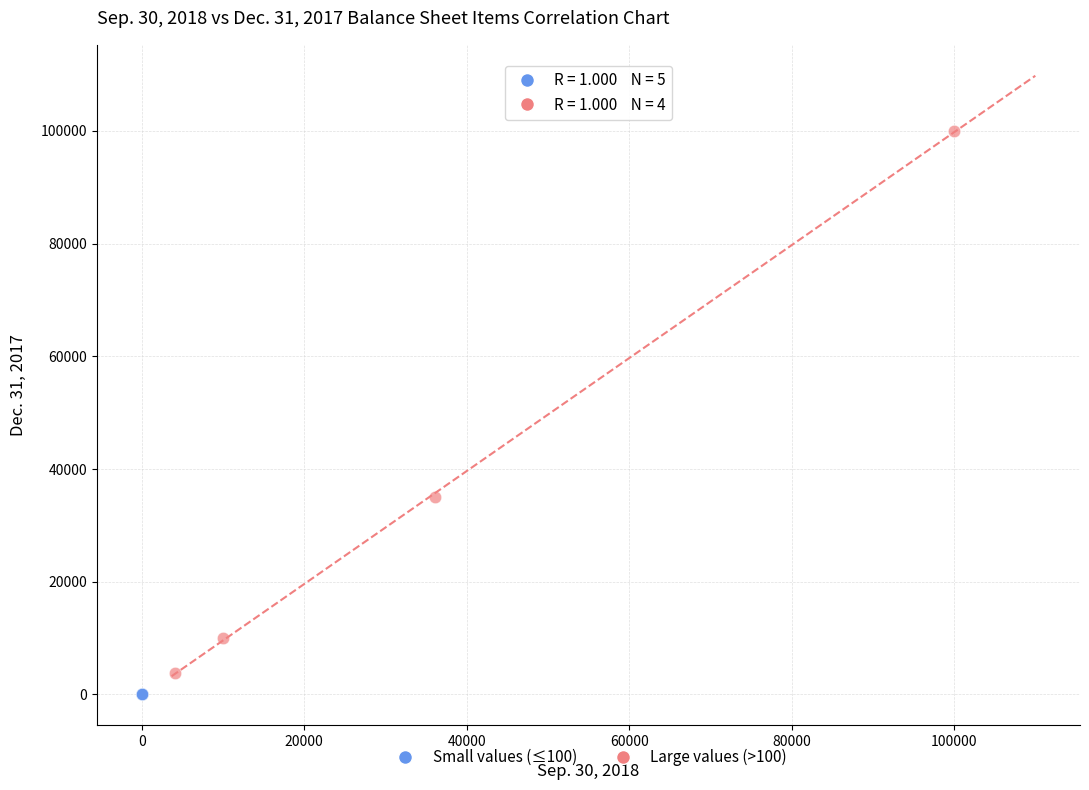

Which series reaches the maximum Y coordinate?

Large values (>100)